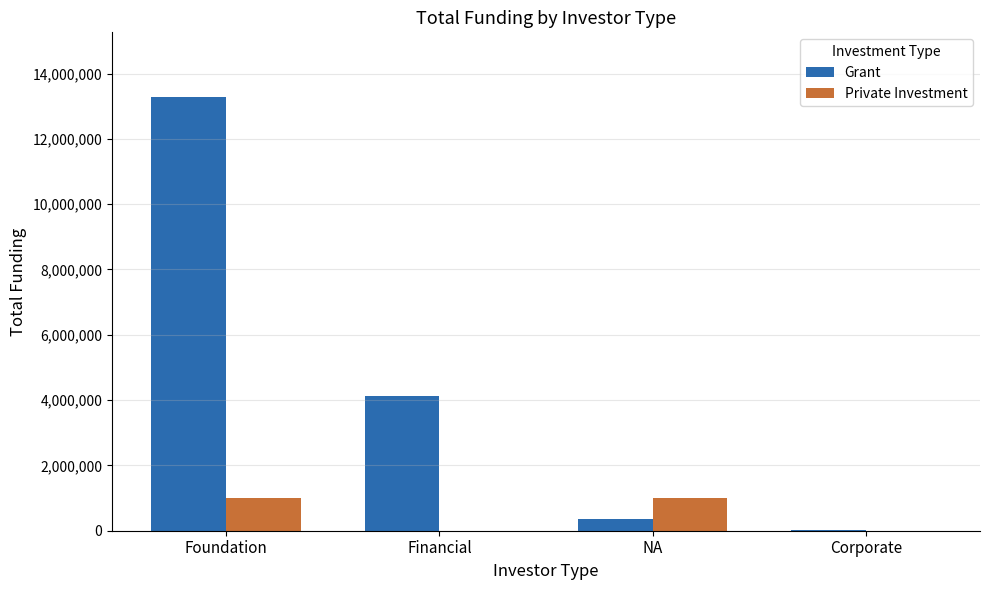

Where is Grant nearest to the value 6651319?

Financial